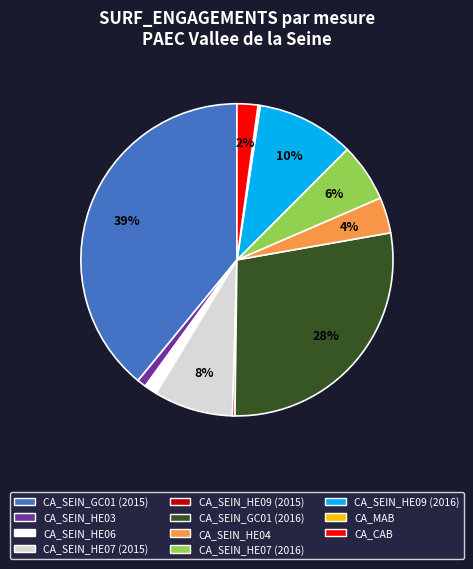

Is it true that CA_SEIN_HE04 is 4% of the pie?

True